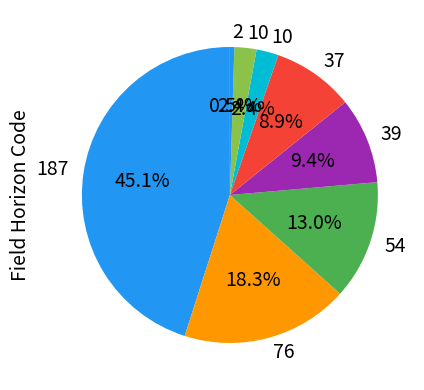

How many slices are in this pie chart?

8